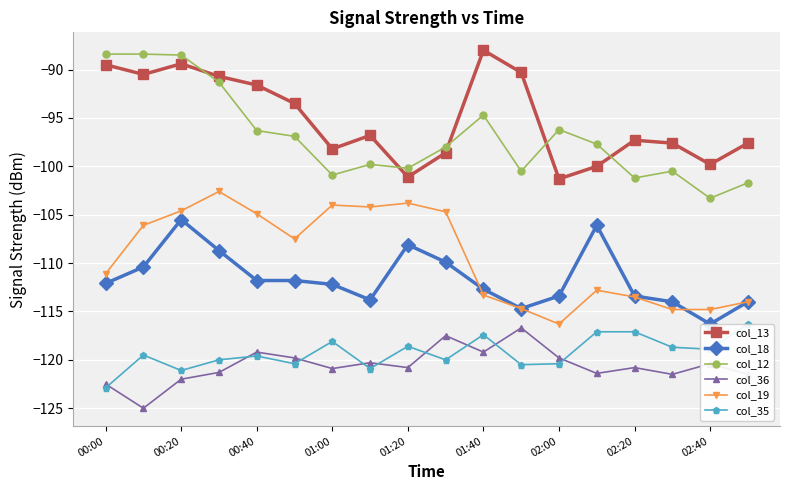

True or false: col_36 and col_18 cross at least once.

False